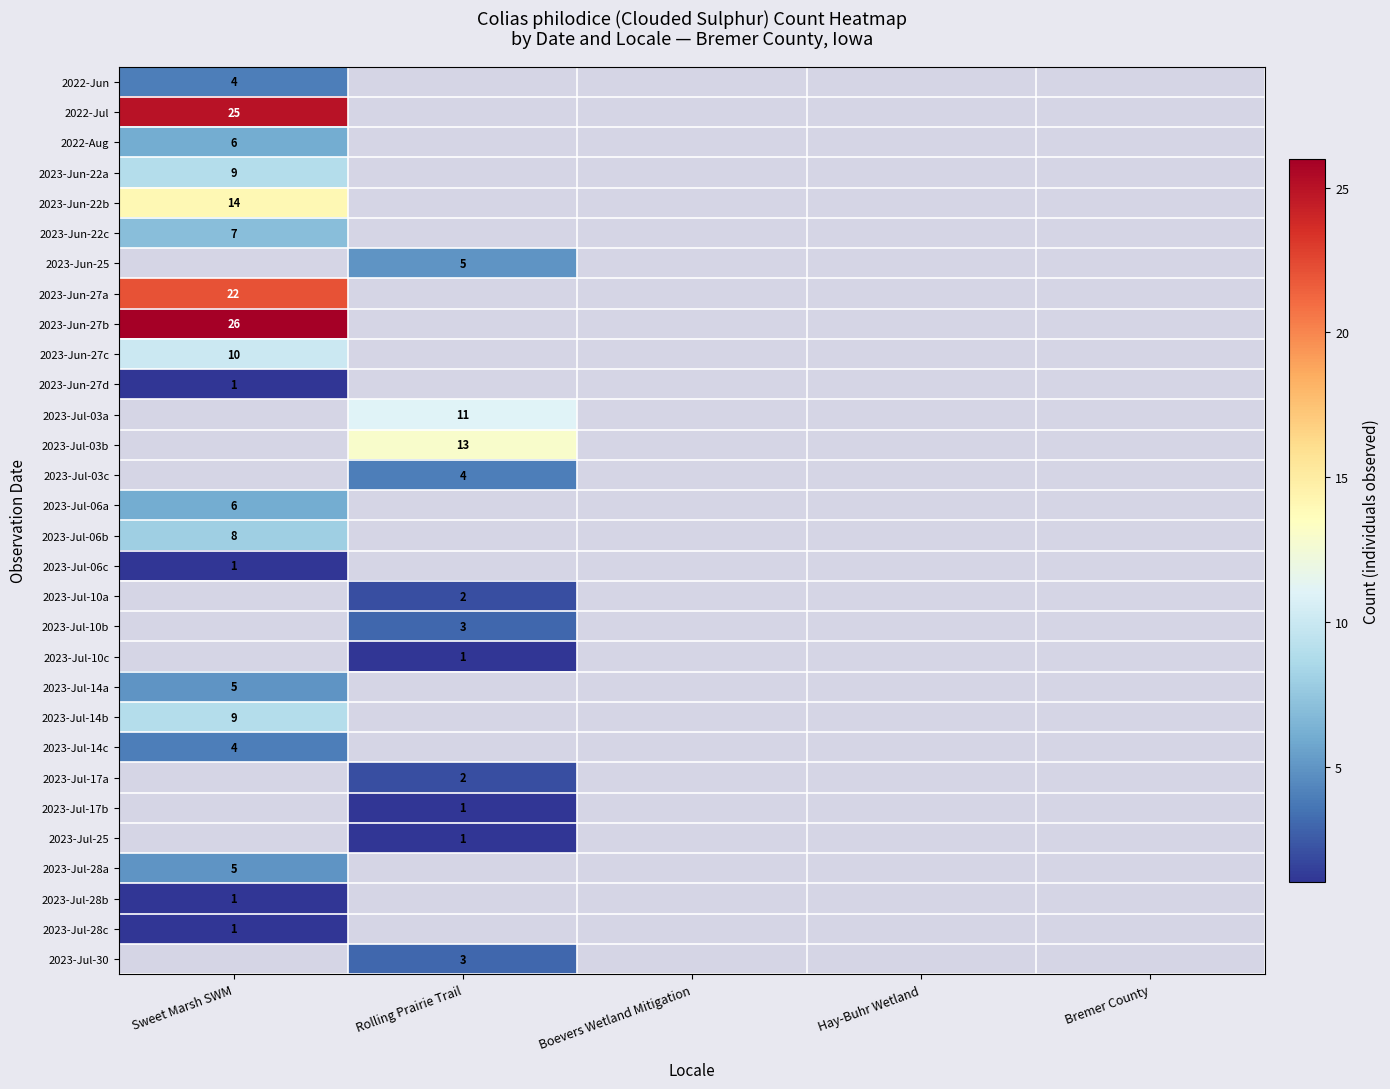

The value of 2023-Jul-03b at Sweet Marsh SWM is 0. True or false?

True